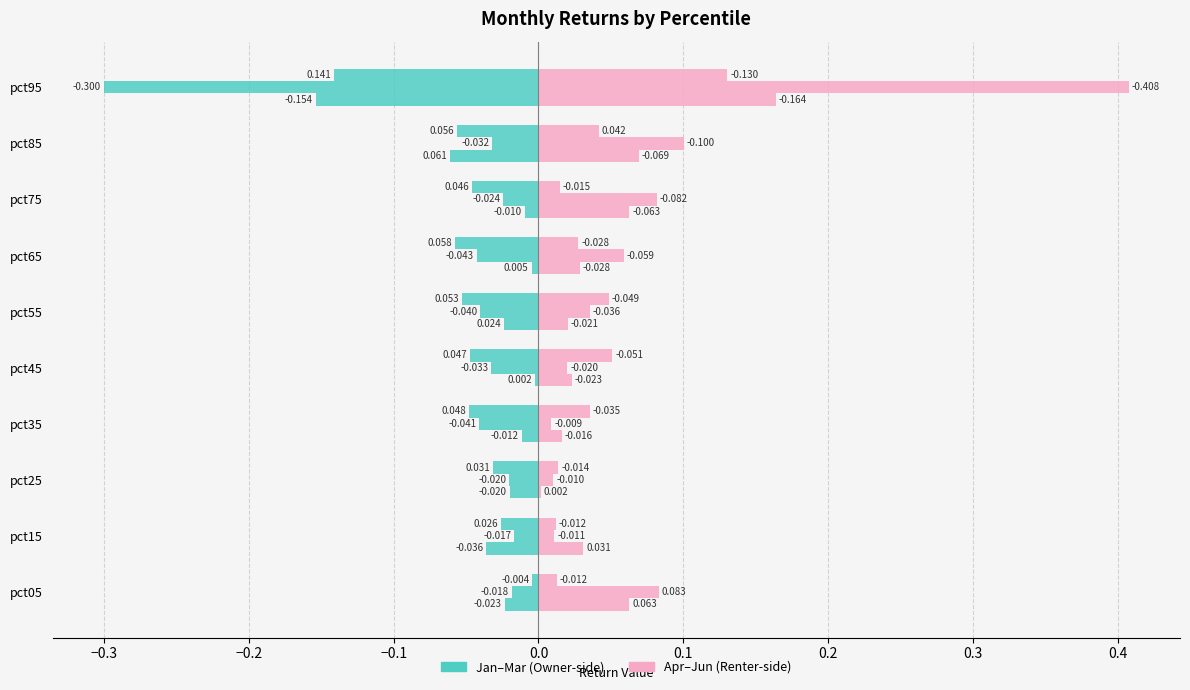

At how many categories does at least one series exceed 0?

10